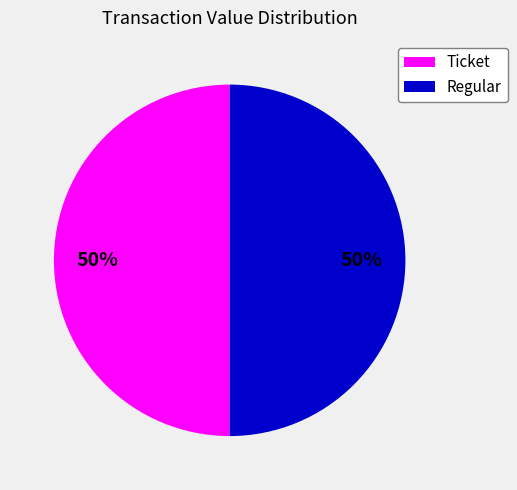

To the nearest percent, what is the average slice percentage?

50%